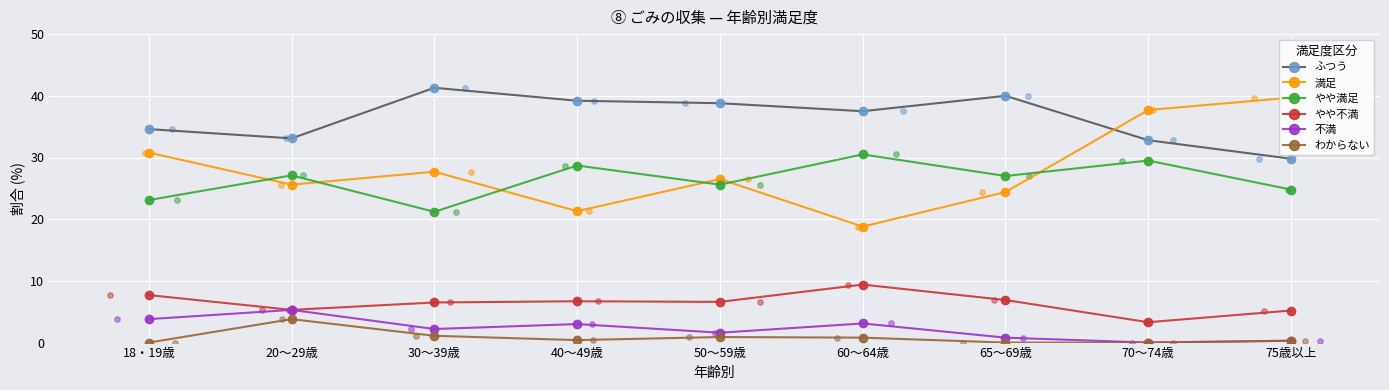

What are all the series names shown in the legend?

ふつう, 満足, やや満足, やや不満, 不満, わからない